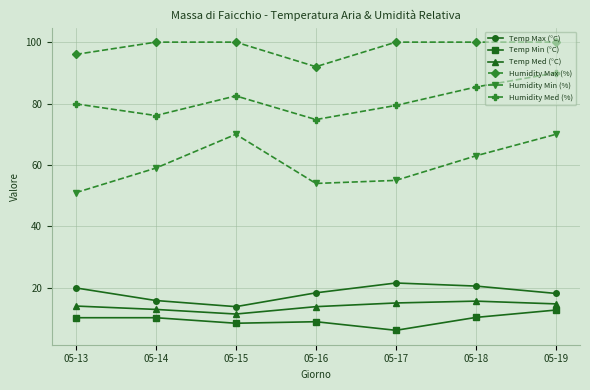

What is the maximum value for Temp Min (°C)?

12.8